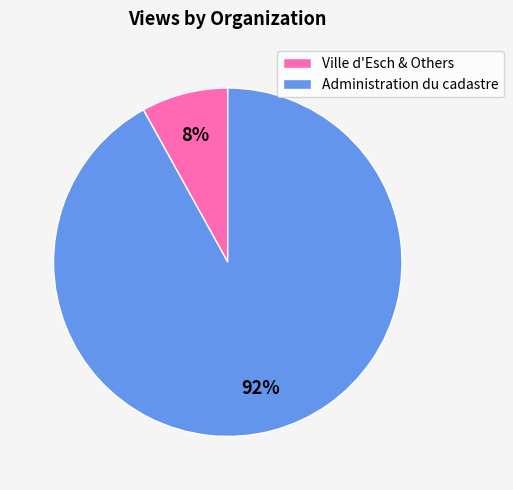

True or false: Administration du cadastre accounts for 92% of the total.

True